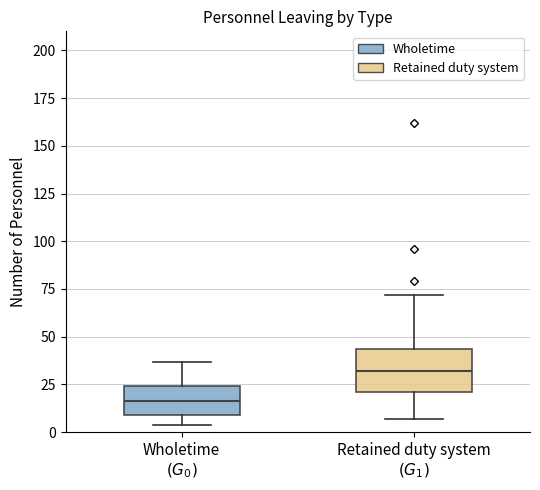

Reading left to right, transcribe this box plot: for each box, give where its median line is, the range the box spans, and where its two whiskers end, as read against the y-axis. The values are not printed on the chart, so give them approximately, as read against the axis.

Wholetime $(G_0)$: median 15, box 10 to 25, whiskers 5 to 35
Retained duty system $(G_1)$: median 30, box 20 to 45, whiskers 5 to 70